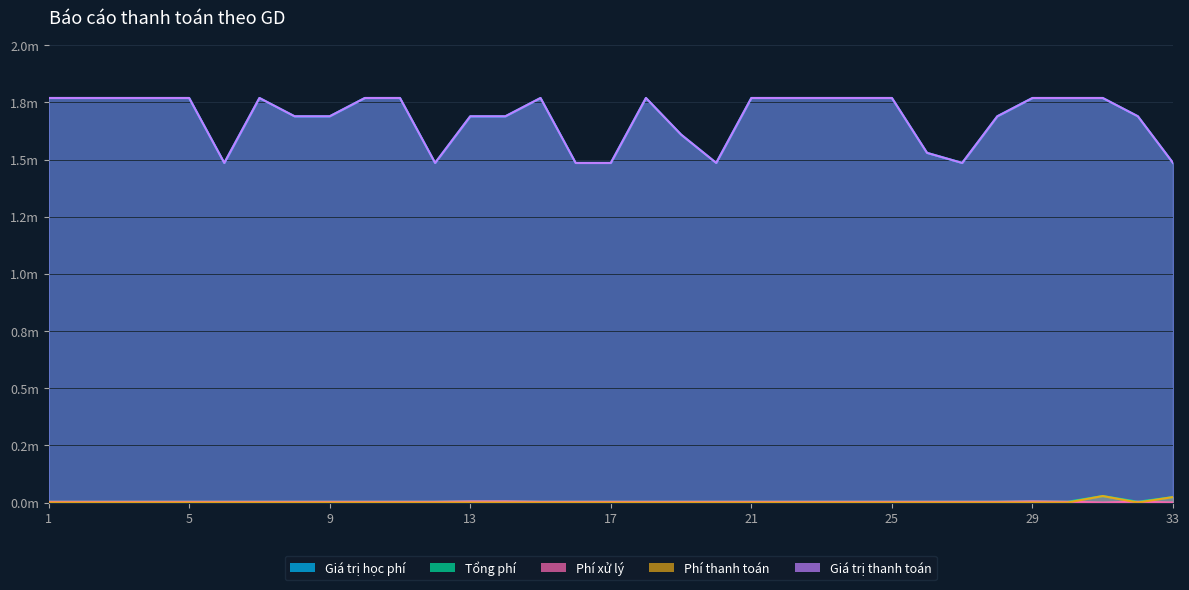

What is the greatest value displayed?

1.8